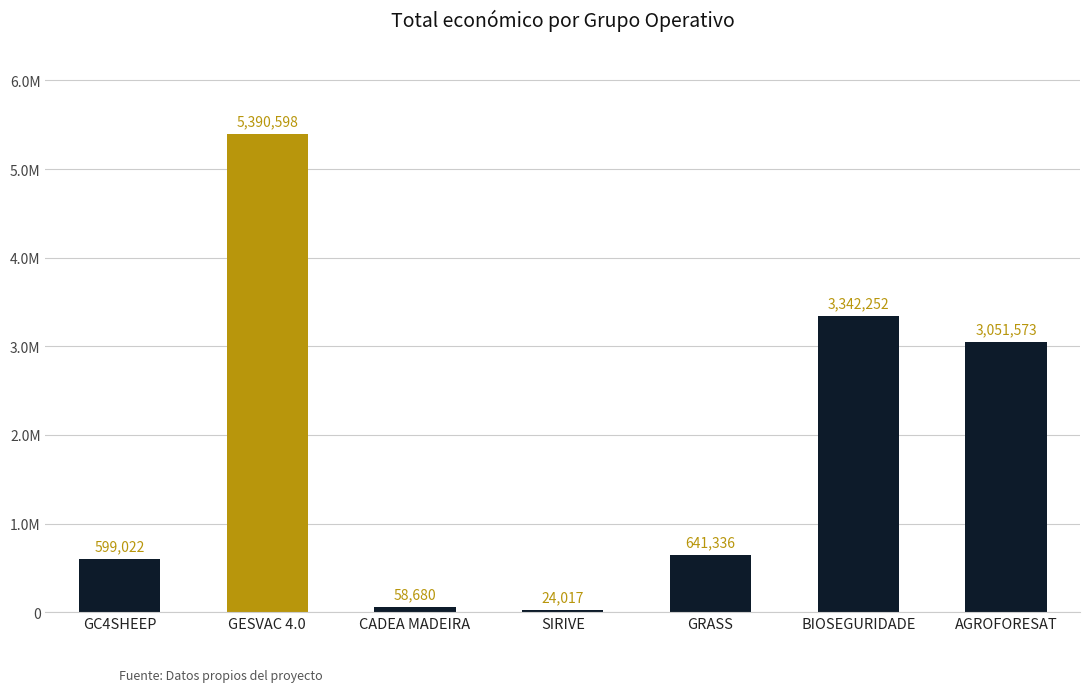

What is the label of the 4th bar from the right?

SIRIVE